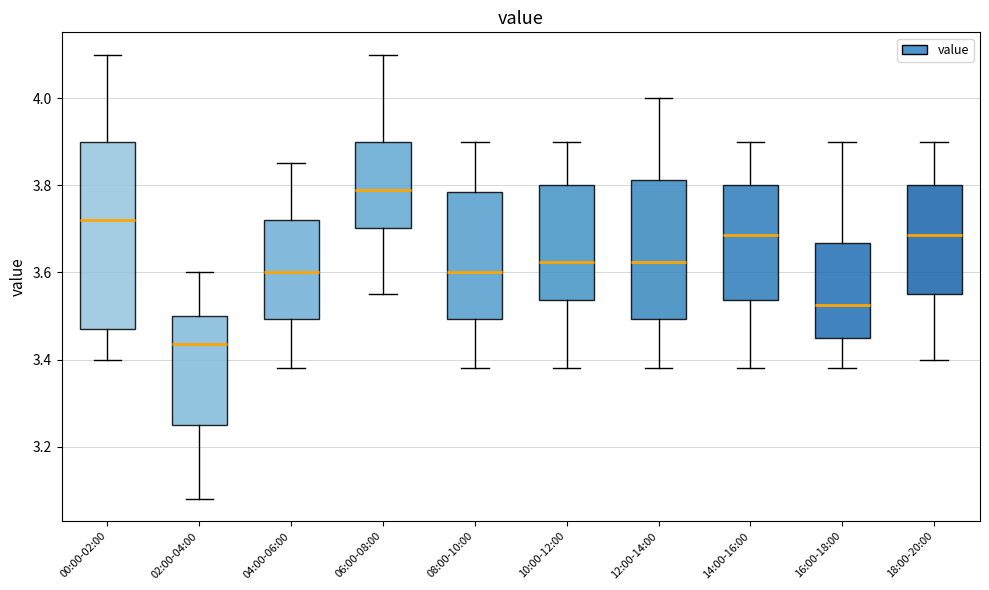

Which box has the highest median line?

06:00-08:00